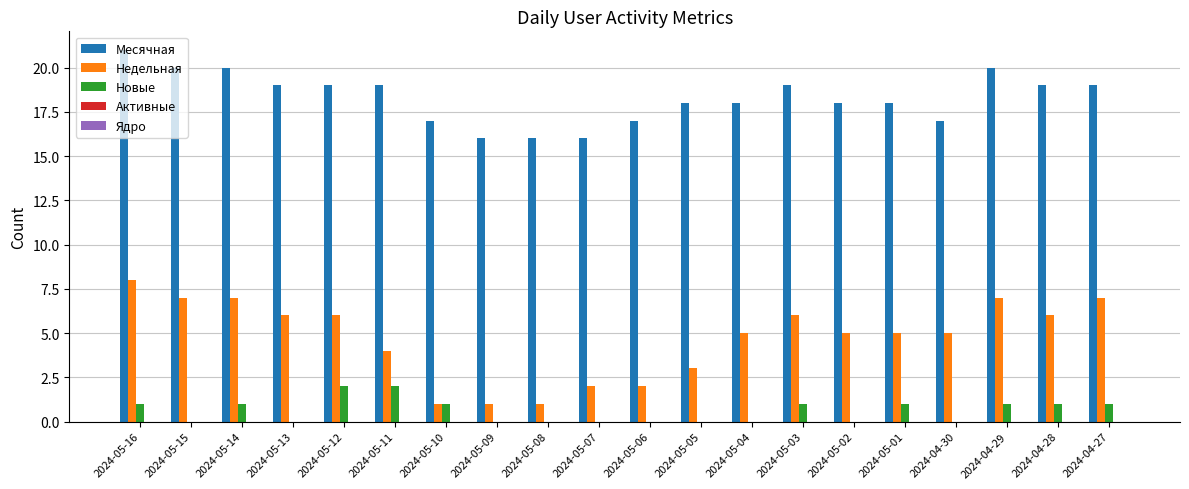

Does the chart contain stacked bars?

No